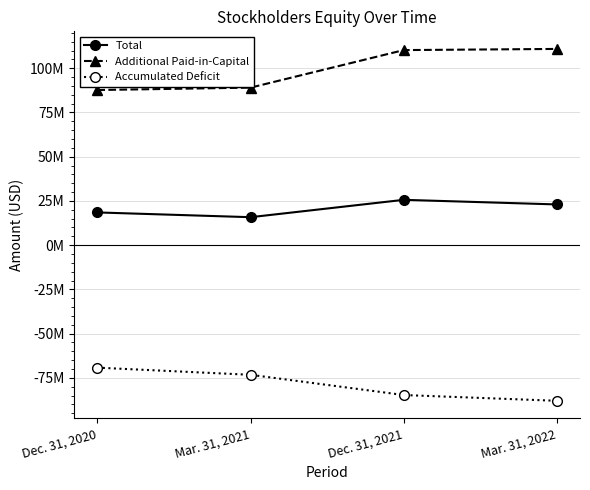

What is the difference between the Accumulated Deficit values at Mar. 31, 2021 and Dec. 31, 2021?

11437432